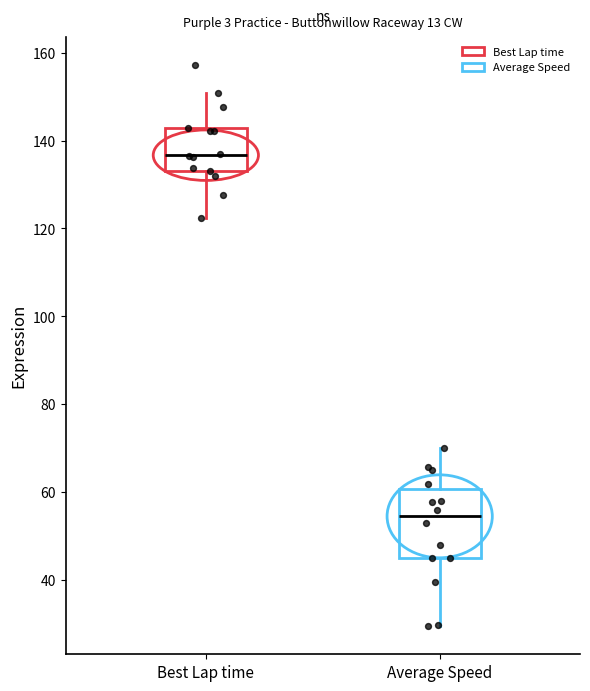

Reading left to right, read every box against the y-axis: the position of its median line, the range the box covers, and the ends of its whiskers. The values are not printed on the chart, so give them approximately, as read against the axis.

Best Lap time: median 136, box 134 to 142, whiskers 122 to 150
Average Speed: median 54, box 44 to 60, whiskers 30 to 70